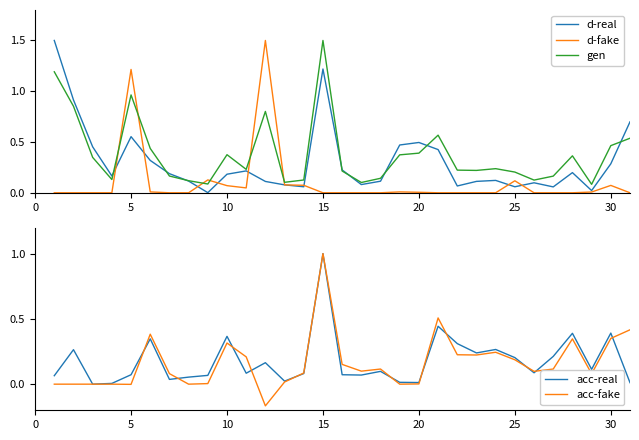

What is the maximum value for d-real?

1.5